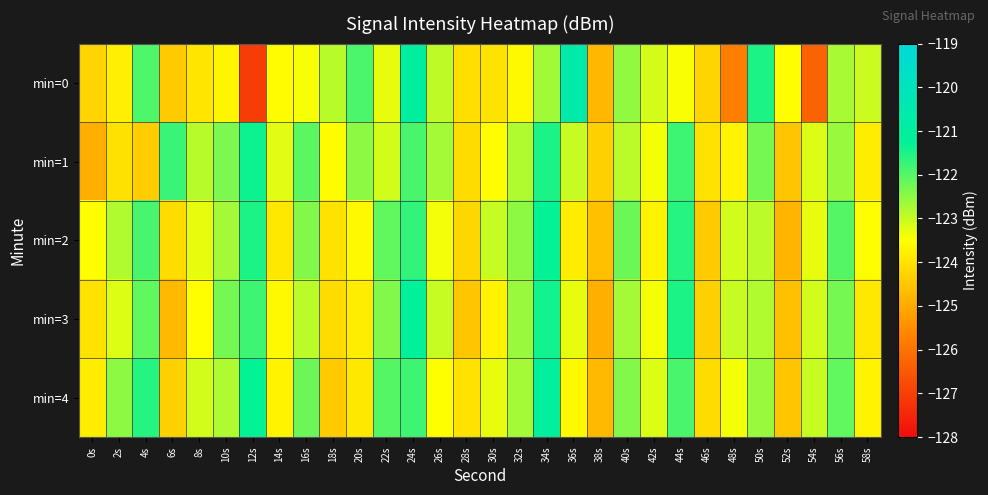

Reading left to right, extract all data points from this chart.

min=0: 0s=-124.3	2s=-123.8	4s=-121.9	6s=-124.4	8s=-123.9	10s=-123.7	12s=-127.0	14s=-123.5	16s=-123.4	18s=-122.9	20s=-121.9	22s=-123.3	24s=-121.0	26s=-122.9	28s=-124.1	30s=-124.0	32s=-123.6	34s=-122.7	36s=-120.7	38s=-124.8	40s=-122.5	42s=-123.1	44s=-123.5	46s=-124.2	48s=-125.8	50s=-121.5	52s=-123.5	54s=-126.3	56s=-122.7	58s=-123.0
min=1: 0s=-124.9	2s=-124.0	4s=-124.4	6s=-121.8	8s=-122.9	10s=-122.3	12s=-121.4	14s=-123.3	16s=-122.1	18s=-123.5	20s=-122.5	22s=-123.1	24s=-121.9	26s=-122.7	28s=-124.1	30s=-123.5	32s=-122.8	34s=-121.5	36s=-123.0	38s=-124.3	40s=-122.9	42s=-123.4	44s=-121.8	46s=-124.0	48s=-123.7	50s=-122.3	52s=-124.5	54s=-123.2	56s=-122.6	58s=-123.8
min=2: 0s=-123.5	2s=-122.8	4s=-121.9	6s=-124.1	8s=-123.3	10s=-122.7	12s=-121.5	14s=-123.9	16s=-122.4	18s=-124.0	20s=-123.6	22s=-122.1	24s=-121.7	26s=-123.4	28s=-124.2	30s=-123.0	32s=-122.5	34s=-121.3	36s=-123.8	38s=-124.6	40s=-122.2	42s=-123.7	44s=-121.6	46s=-124.4	48s=-123.1	50s=-122.9	52s=-124.8	54s=-123.3	56s=-122.0	58s=-123.5
min=3: 0s=-124.0	2s=-123.2	4s=-122.1	6s=-124.7	8s=-123.5	10s=-122.3	12s=-121.8	14s=-123.6	16s=-122.9	18s=-124.1	20s=-123.8	22s=-122.4	24s=-121.2	26s=-123.0	28s=-124.5	30s=-123.7	32s=-122.6	34s=-121.4	36s=-123.3	38s=-124.9	40s=-122.7	42s=-123.4	44s=-121.5	46s=-124.3	48s=-123.0	50s=-122.8	52s=-124.6	54s=-123.1	56s=-122.3	58s=-123.9
min=4: 0s=-123.8	2s=-122.5	4s=-121.6	6s=-124.3	8s=-123.1	10s=-122.8	12s=-121.3	14s=-123.7	16s=-122.2	18s=-124.4	20s=-123.9	22s=-122.0	24s=-121.8	26s=-123.5	28s=-124.0	30s=-123.3	32s=-122.7	34s=-121.1	36s=-123.6	38s=-124.7	40s=-122.4	42s=-123.2	44s=-121.9	46s=-124.1	48s=-123.4	50s=-122.6	52s=-124.5	54s=-123.0	56s=-122.1	58s=-123.7